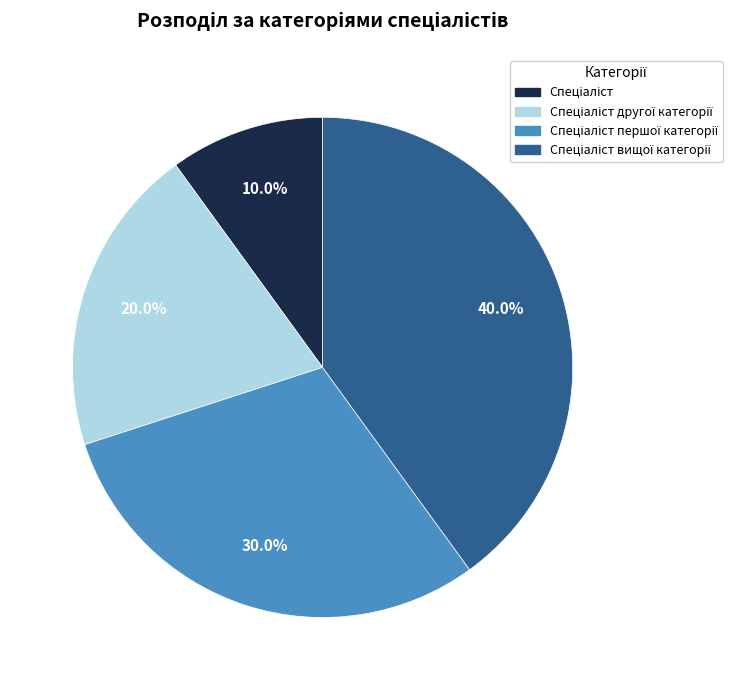

Does any single category account for the majority?

No